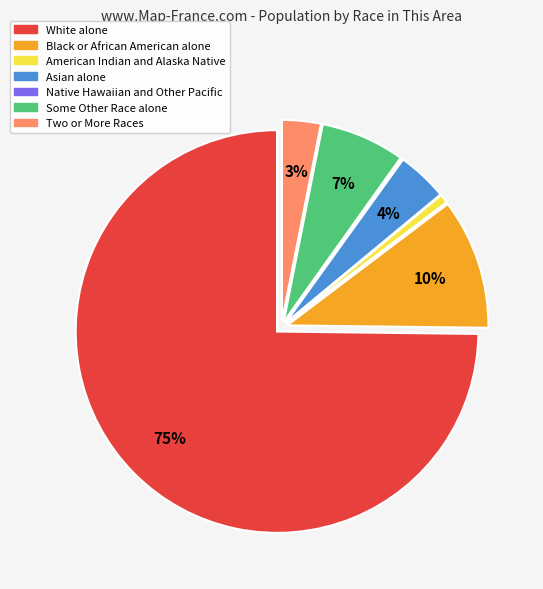

What percentage is the American Indian and Alaska Native slice, to the nearest percent?

1%